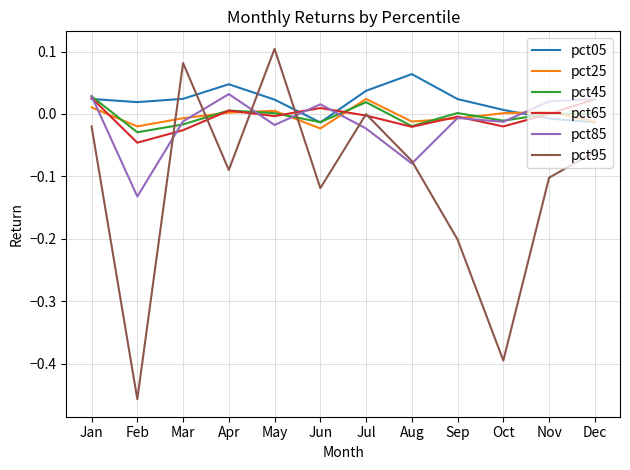

The pct65 series shows -0.0 at Aug. True or false?

True